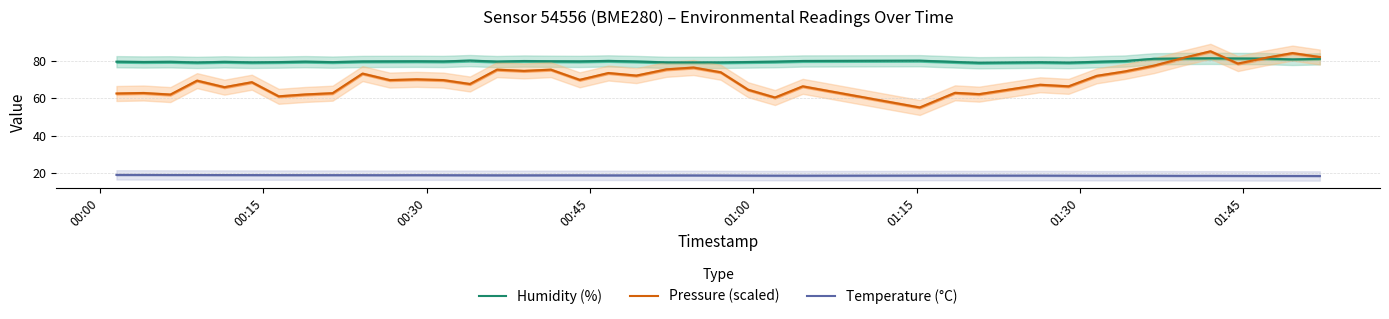

In Humidity (%), how many points are lower than both neighbors (excluding endpoints)?

11